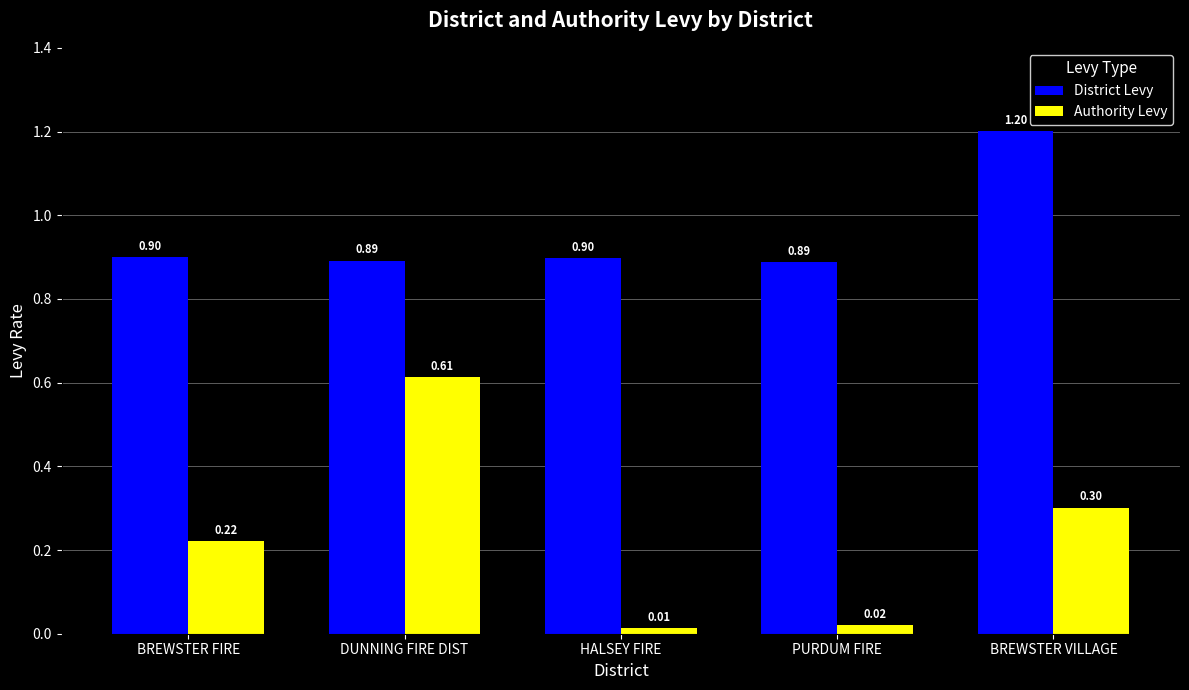

What is the label of the 1st bar from the right?

BREWSTER VILLAGE